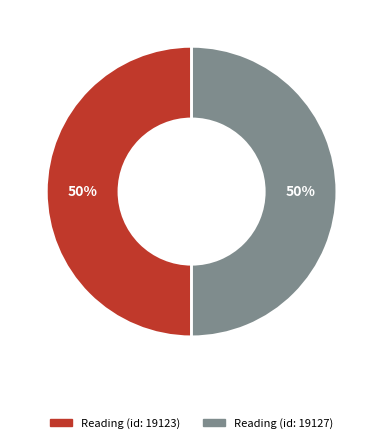

How many segments does this pie chart have?

2